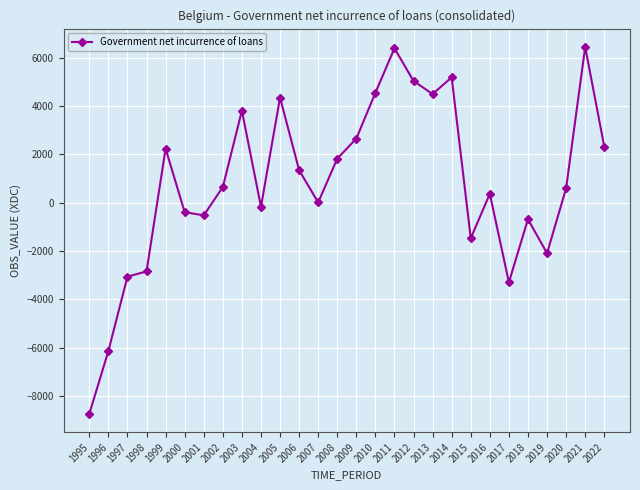

How many points are lower than both their immediate neighbors (excluding endpoints)?

7